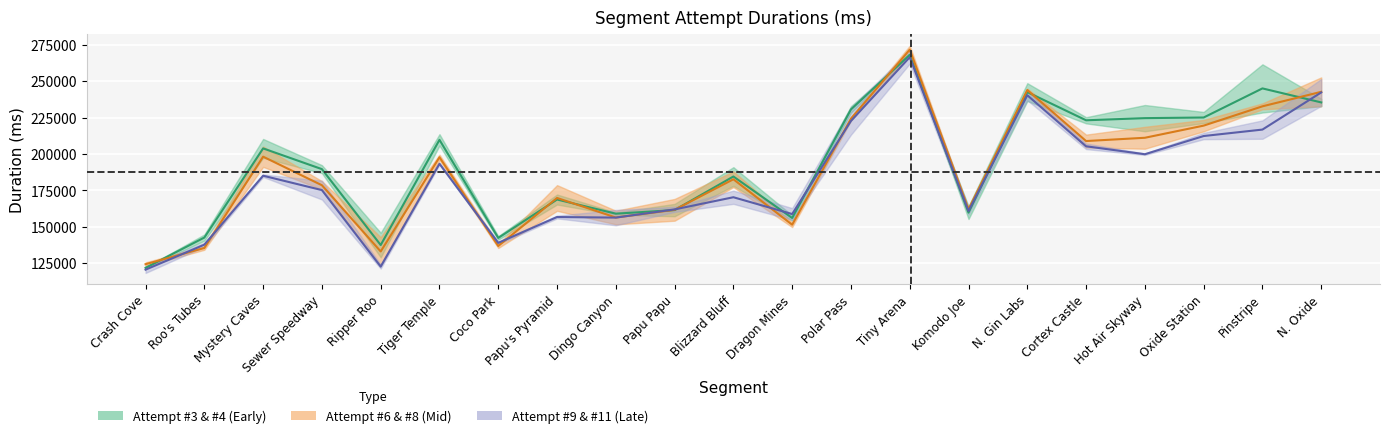

True or false: Attempt #8 has a value of 242234.5 at N. Oxide.

True